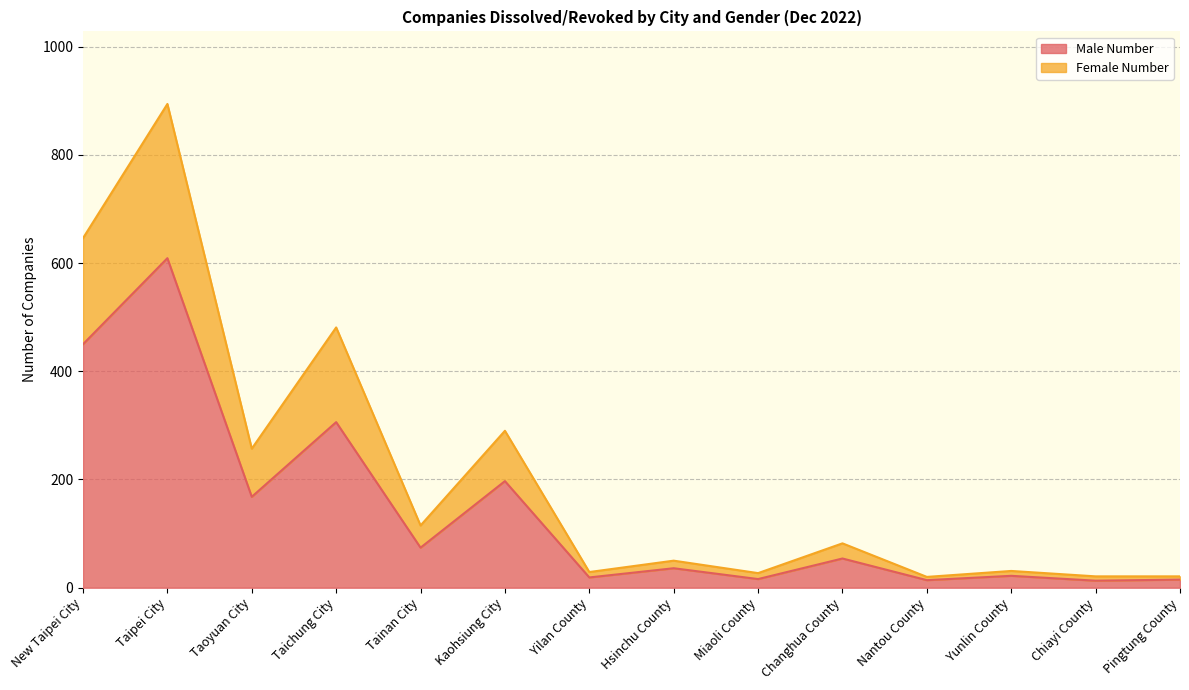

The Male Number series shows 56 at Hsinchu County. True or false?

False